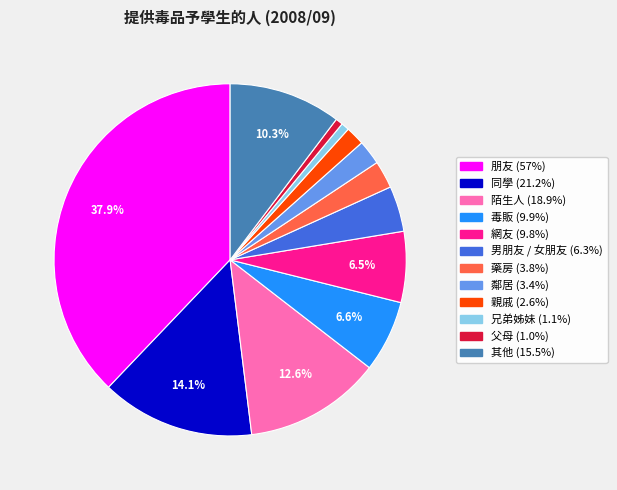

Do 藥房 and 毒販 together represent more than half of the pie?

No